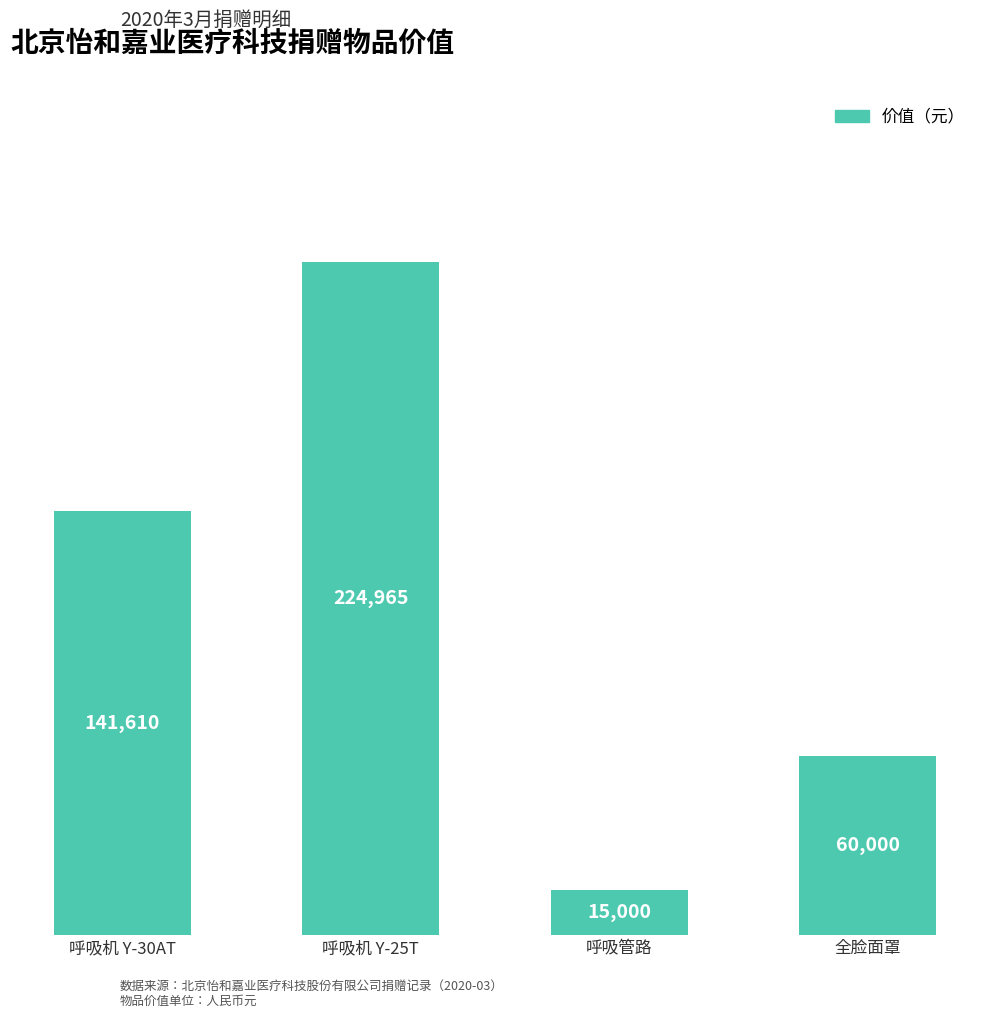

Are the bars grouped side by side (vs. stacked)?

No